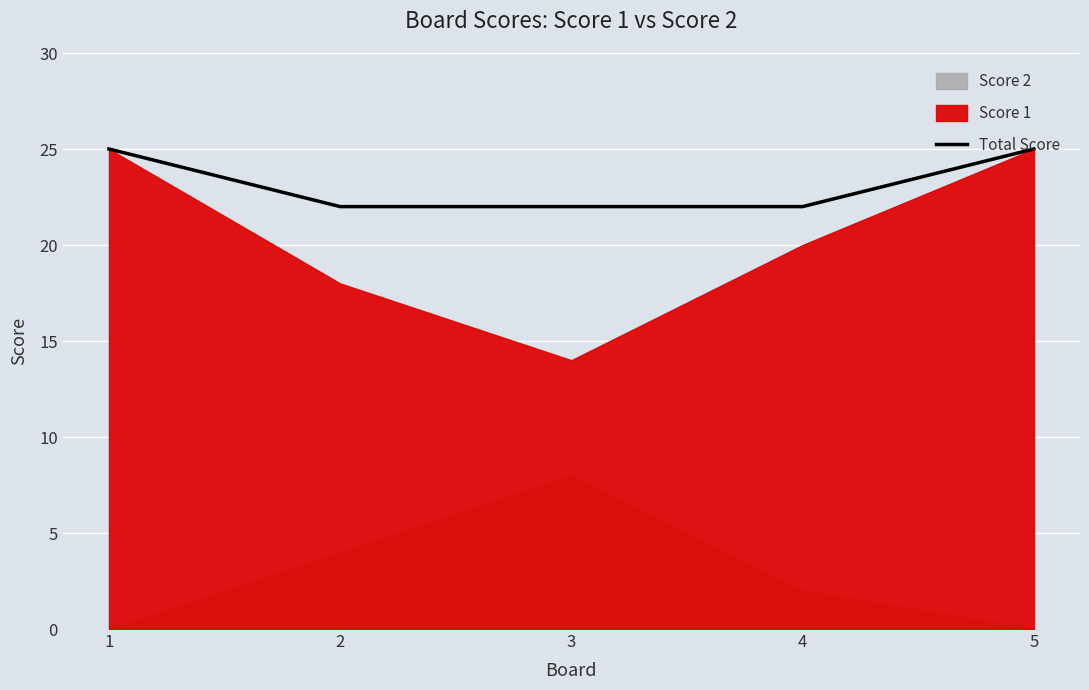

What is the value of the 3rd point from the left?

22